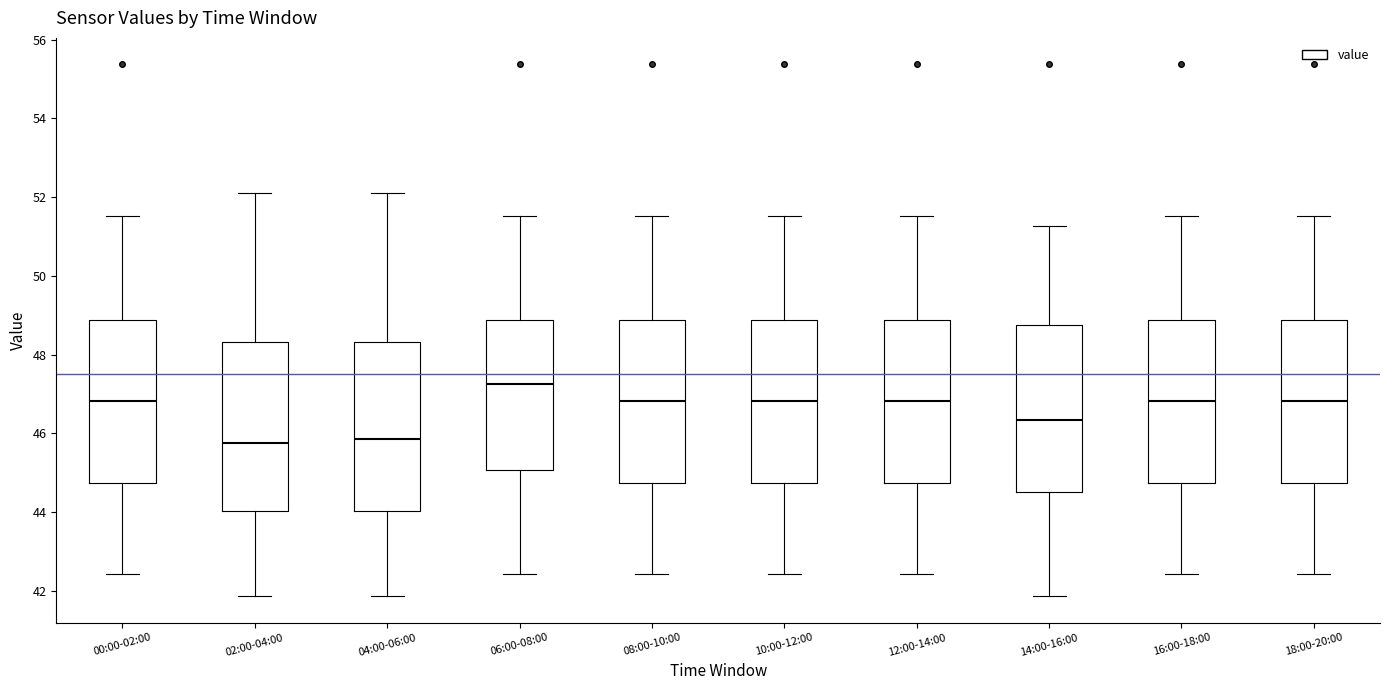

Where does the median line of the box for 18:00-20:00 sit on the y-axis? The values are not printed on the chart, so give them approximately, as read against the axis.

46.8